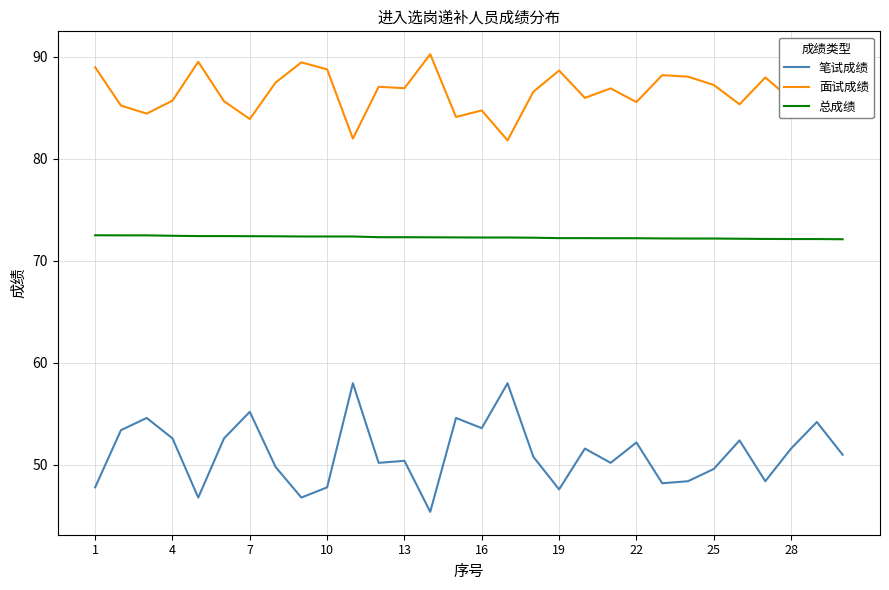

True or false: 面试成绩 and 笔试成绩 intersect in this chart.

False